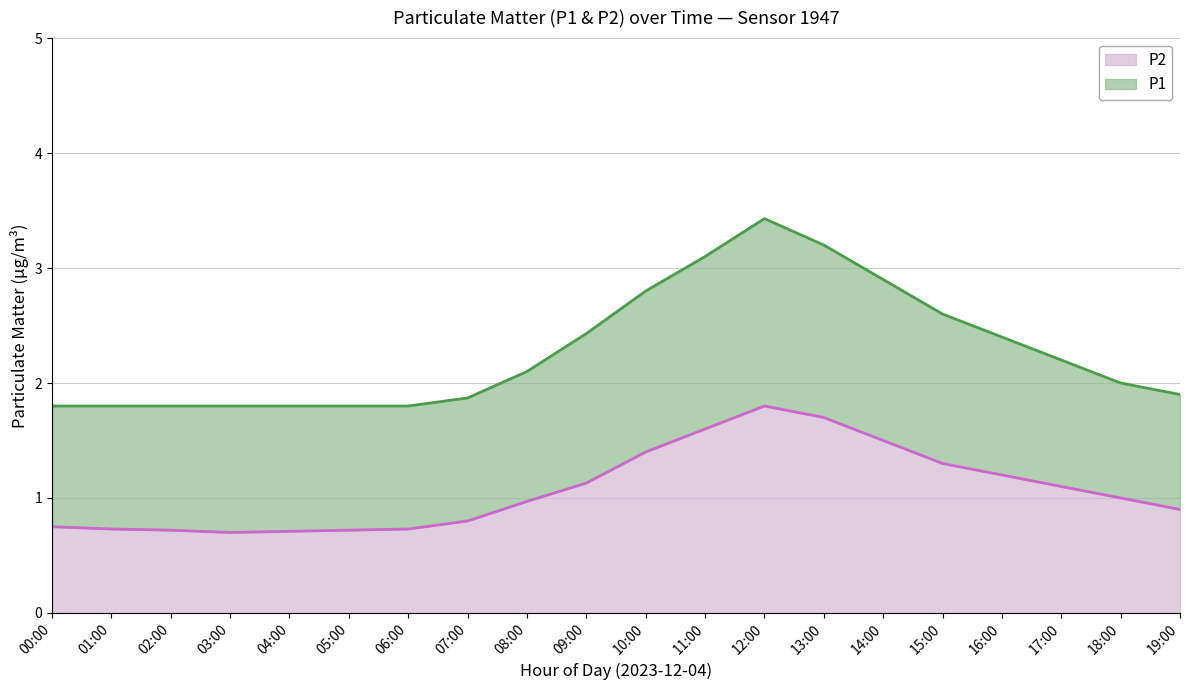

What is the label of the 16th point from the left?

15:00